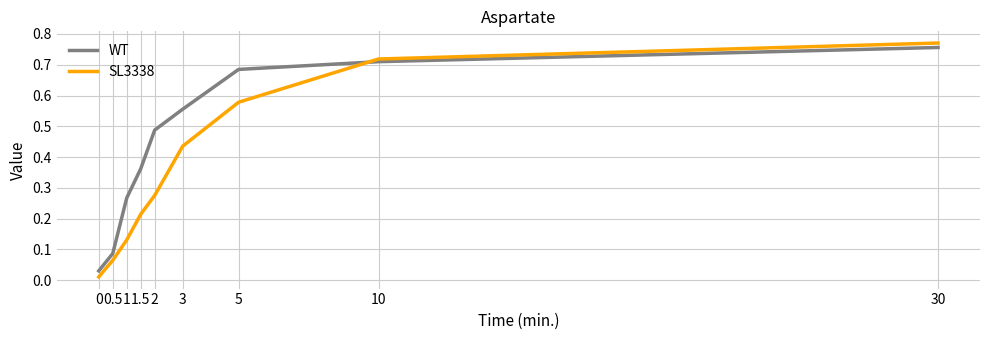

Rank the series at 1 from lowest to highest value.

SL3338, WT